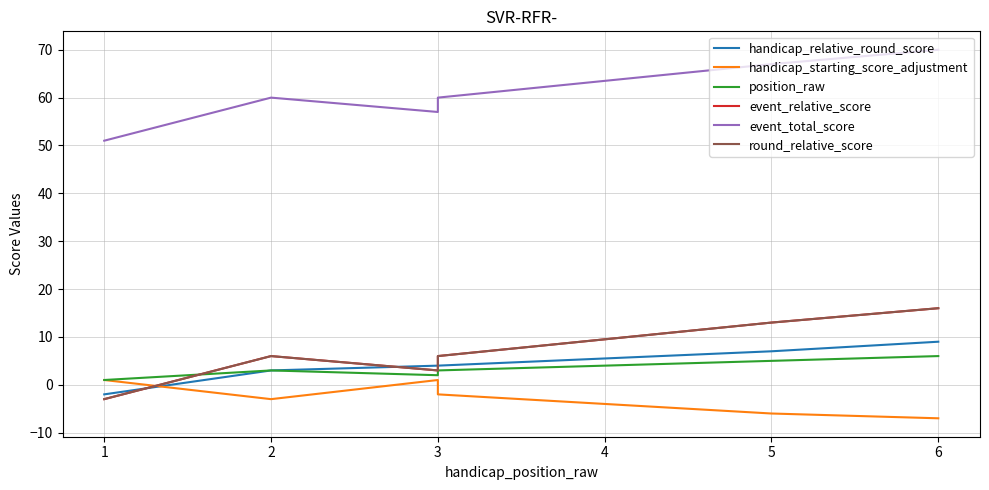

Which series has the largest range (max minus min)?

event_relative_score